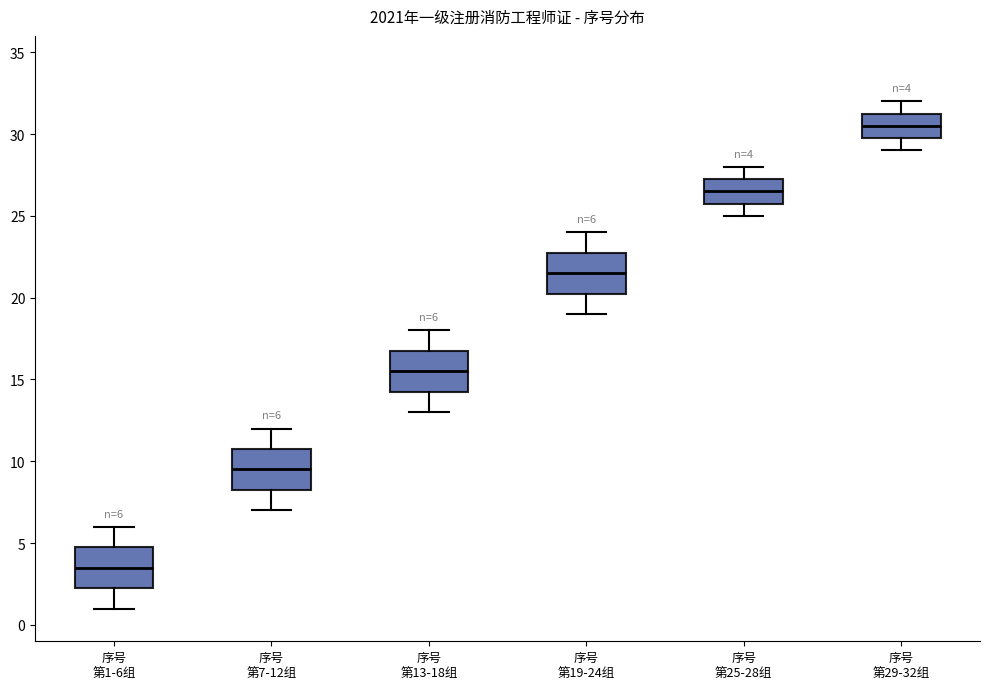

Which box's median line is the lowest?

序号 第1-6组